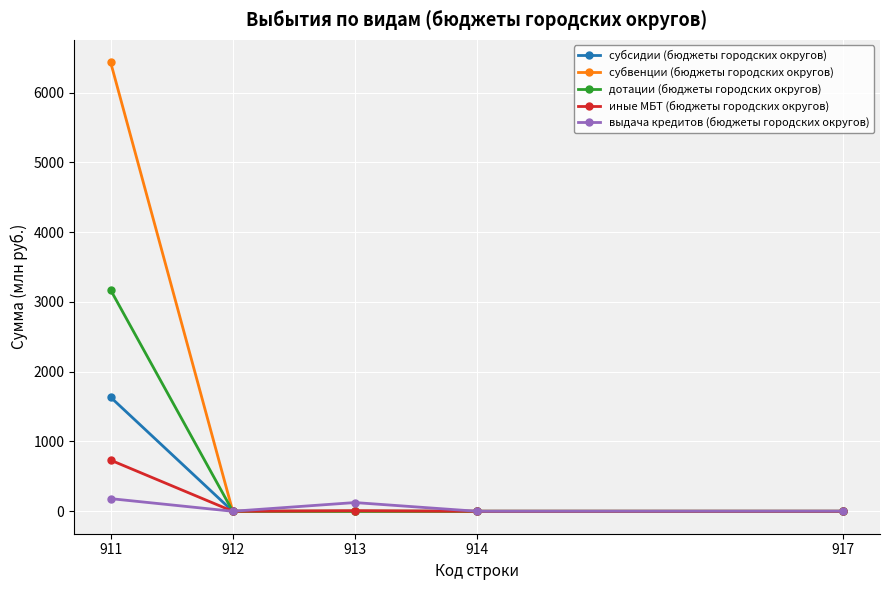

What are all the series names shown in the legend?

субсидии (бюджеты городских округов), субвенции (бюджеты городских округов), дотации (бюджеты городских округов), иные МБТ (бюджеты городских округов), выдача кредитов (бюджеты городских округов)